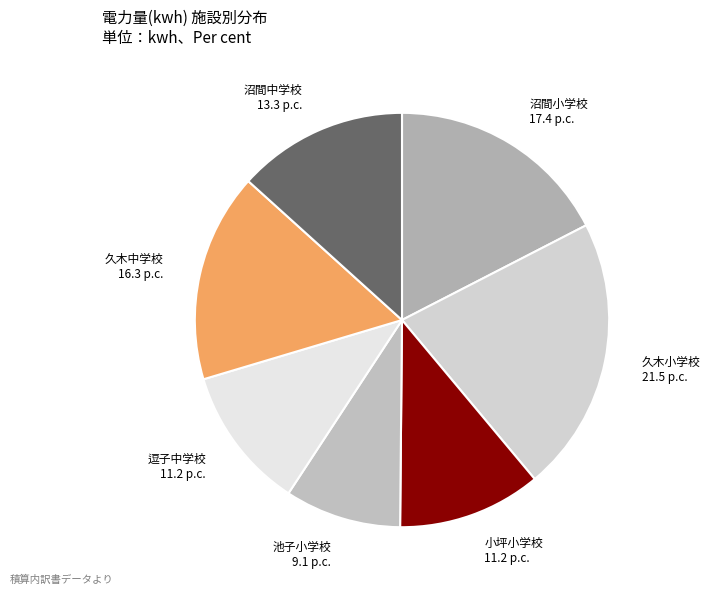

True or false: 池子小学校 9.1 p.c. accounts for 9% of the total.

True